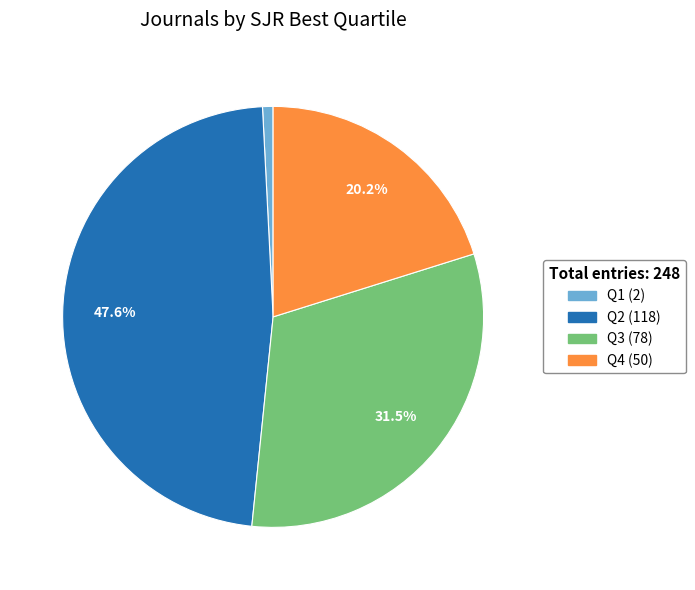

Is there a majority slice in this chart?

No